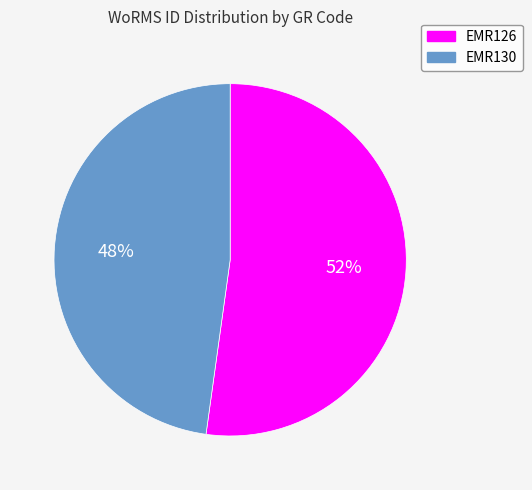

What is the largest slice in the pie chart?

EMR126